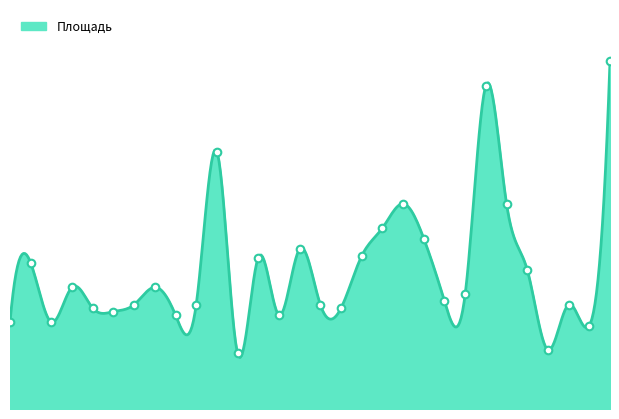

Approximately how many times larger is the value at 9 compared to 30?

0.3